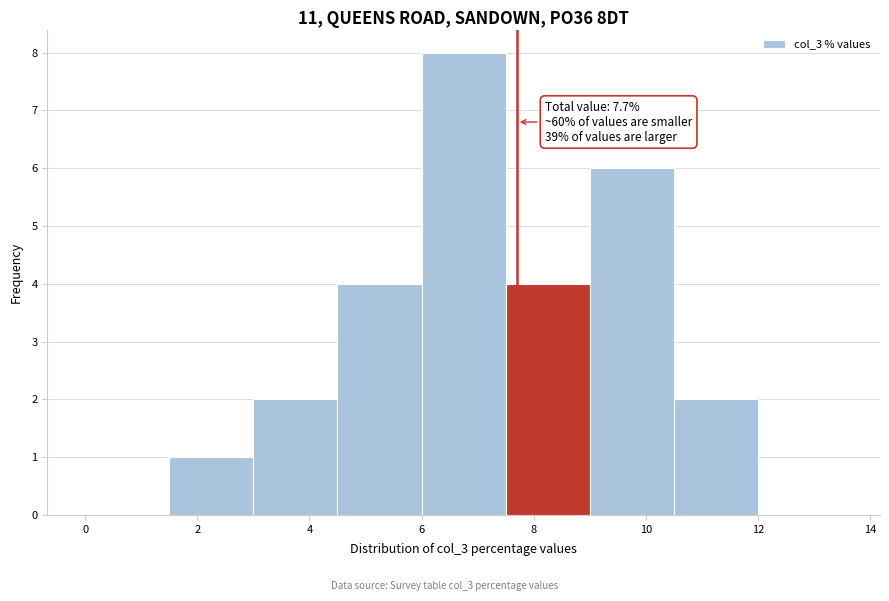

Over which range of the x-axis is the bar tallest?

6.0 to 7.5